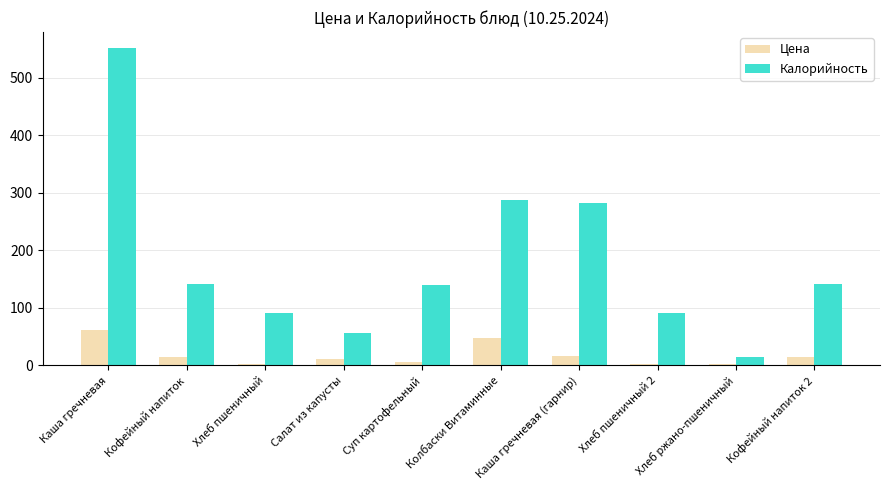

How many values in the Цена series are below 14?

5